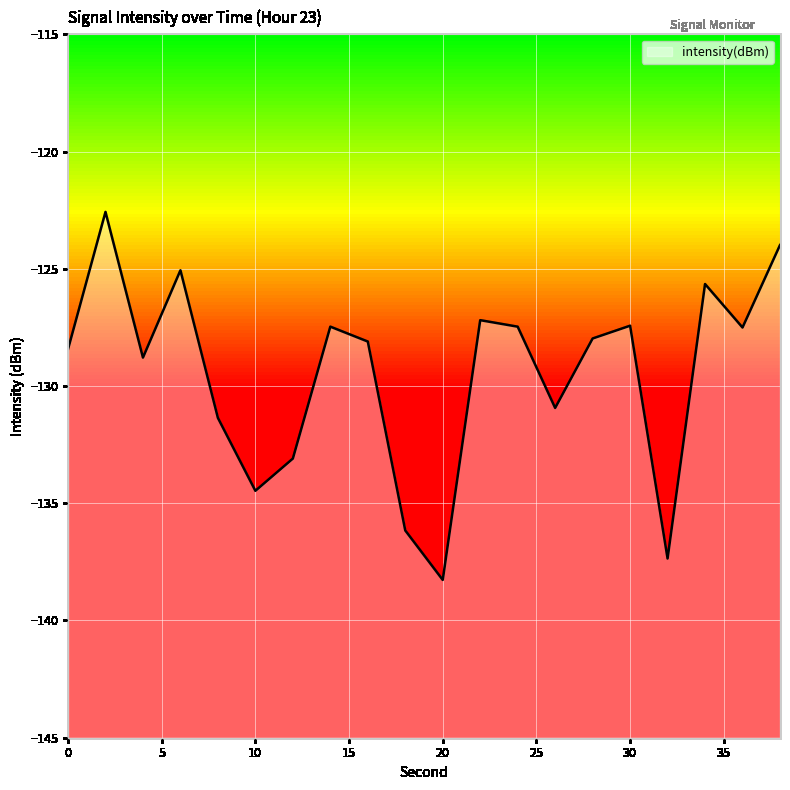

What is the difference between the maximum and second lowest values?

14.8